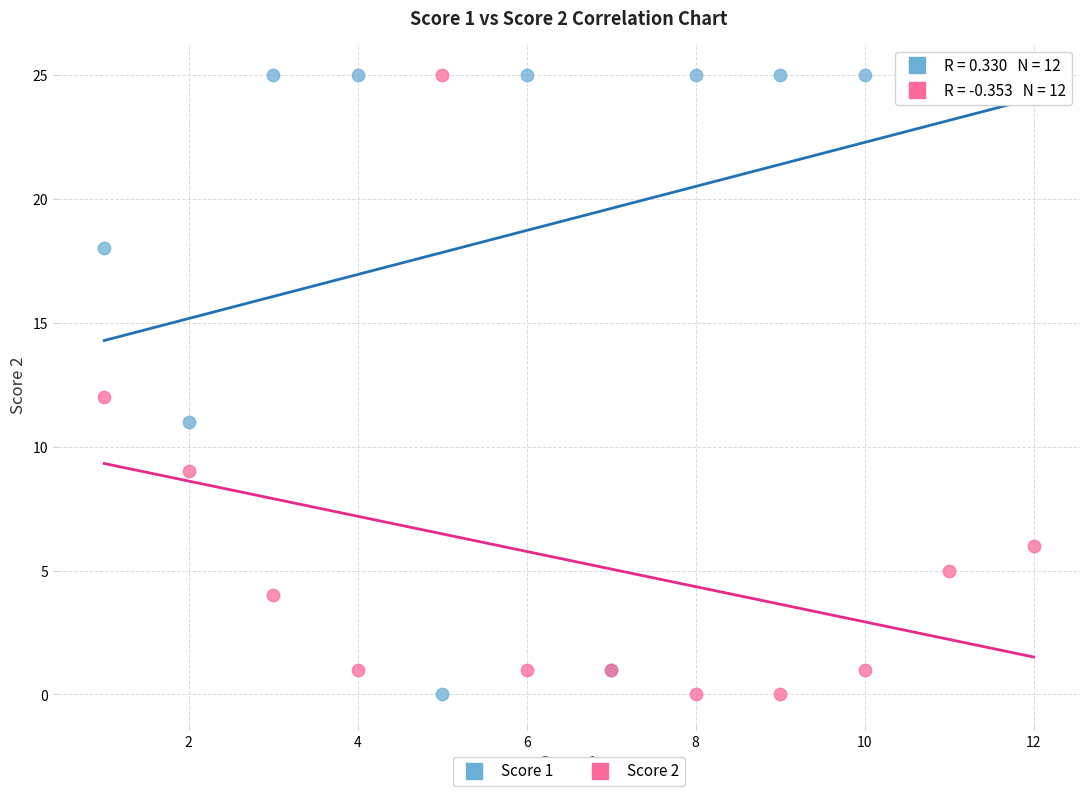

What is the X range (max minus min) for the scatter plot?

11